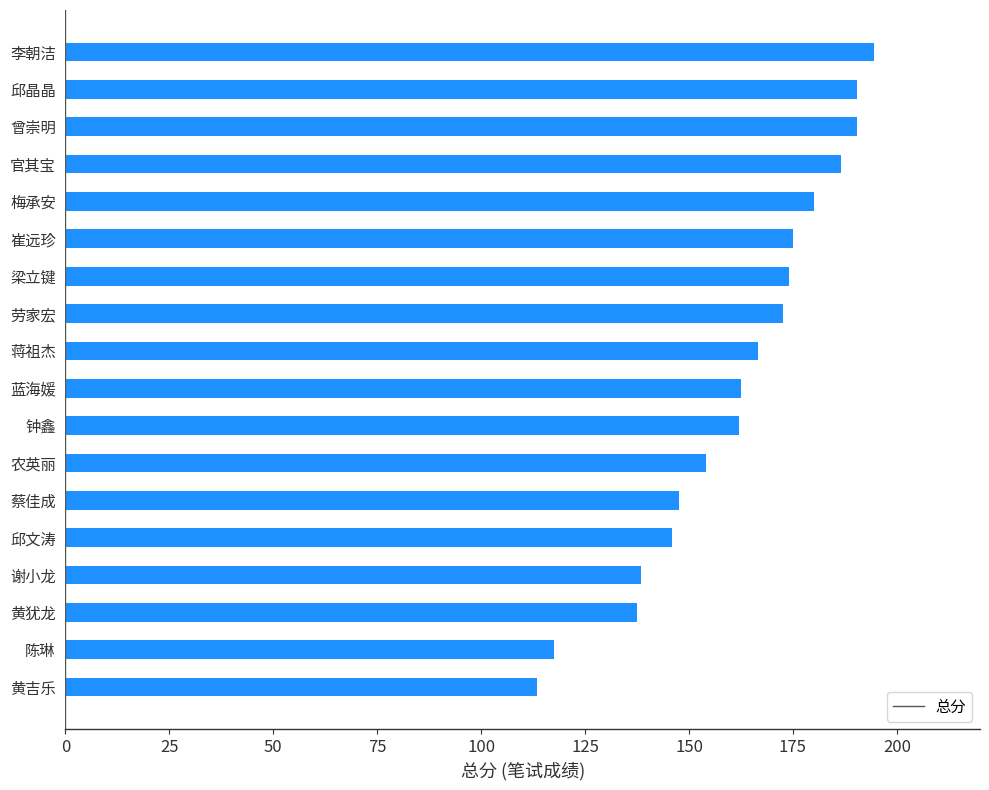

What is the minimum value shown in the chart?

113.5